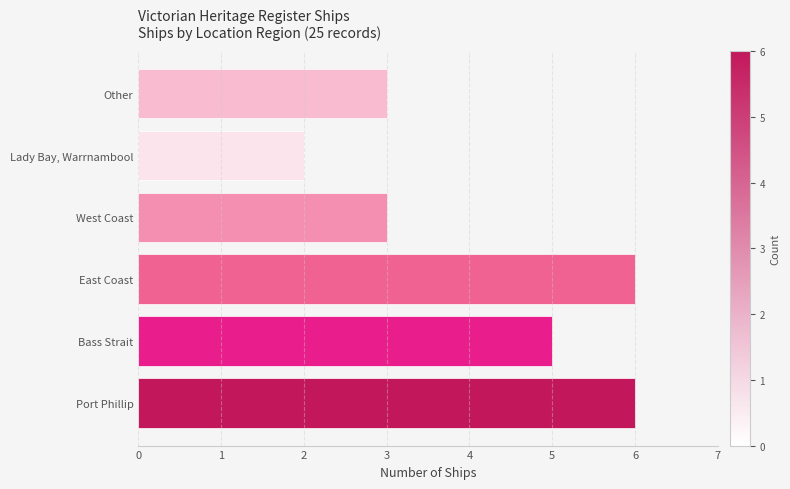

What is the difference between the second highest and second lowest values?

3